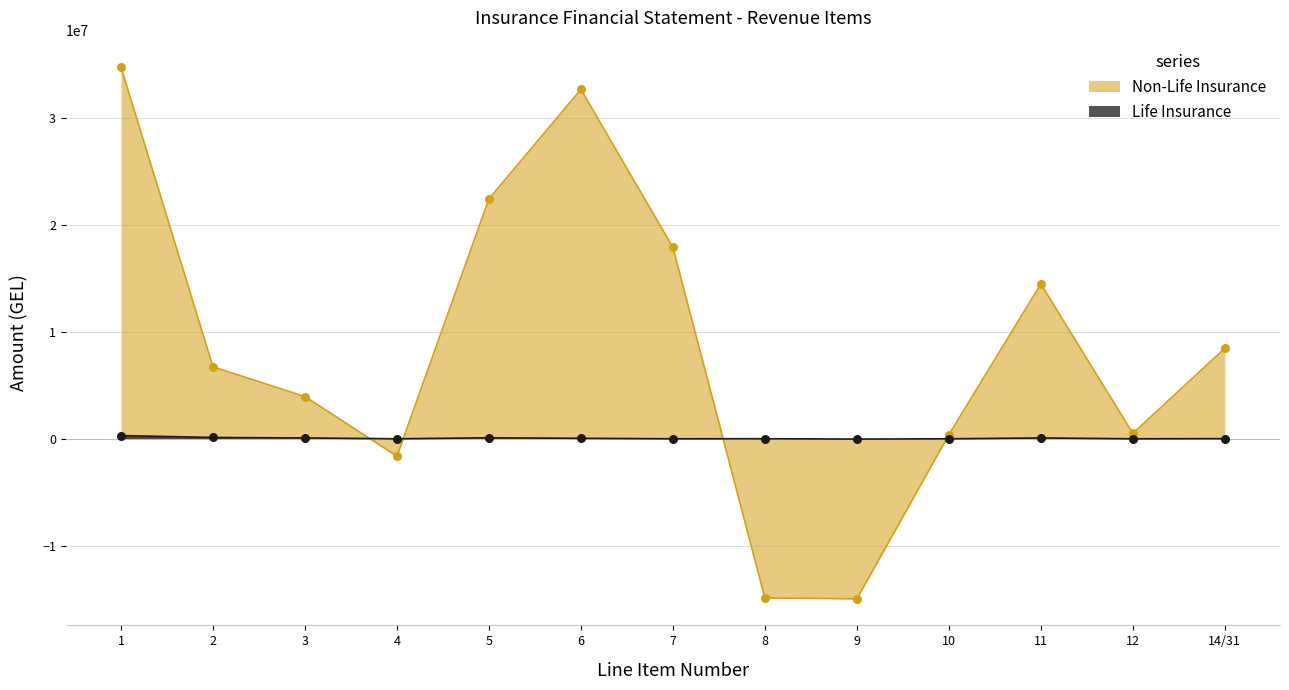

What are all the series names shown in the legend?

Non-Life Insurance, Life Insurance